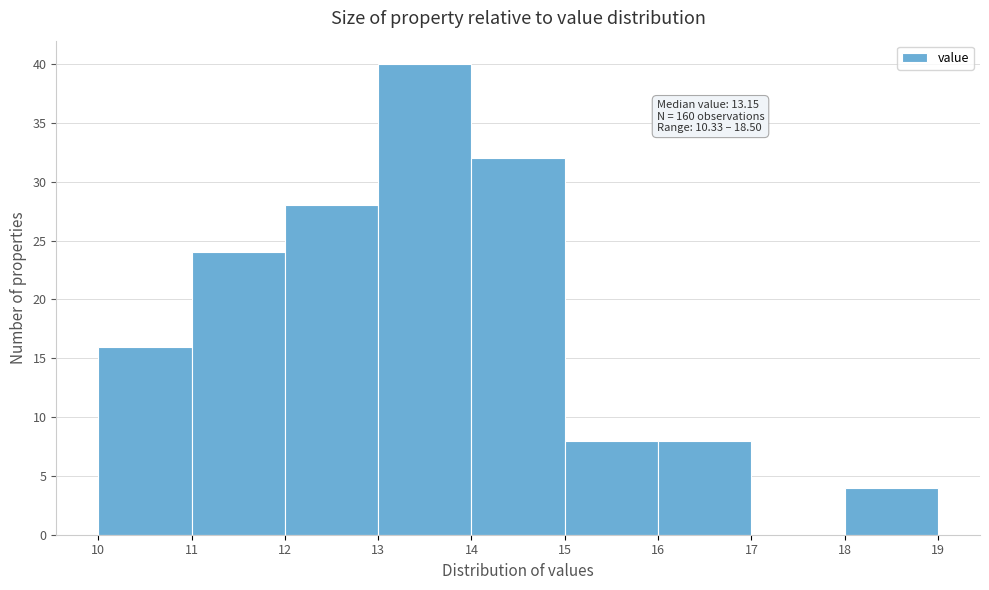

Over which range of the x-axis is the bar tallest?

13 to 14